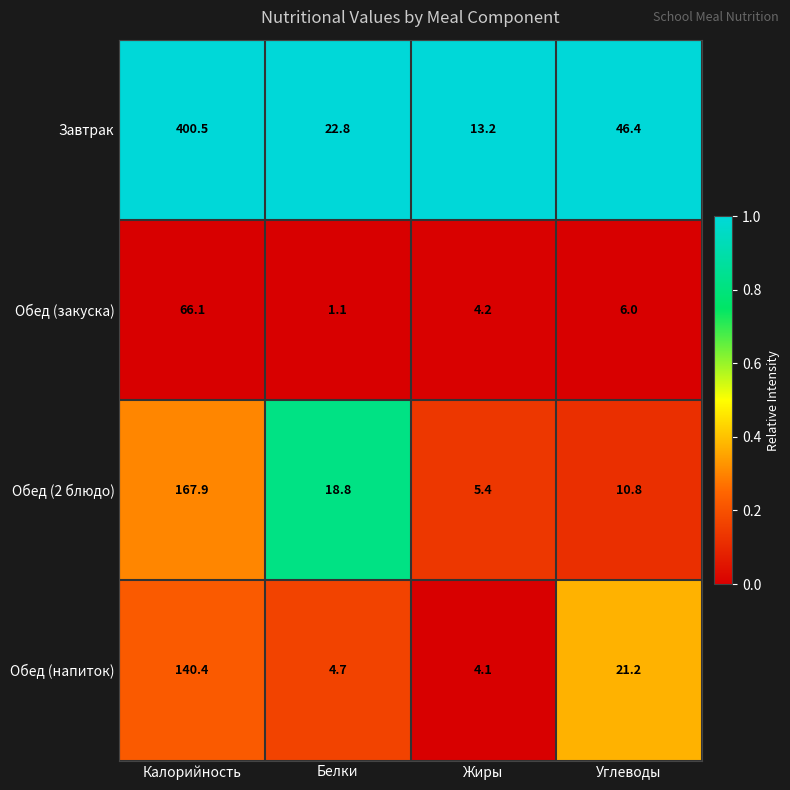

The Завтрак series shows 46.4 at Углеводы. True or false?

True